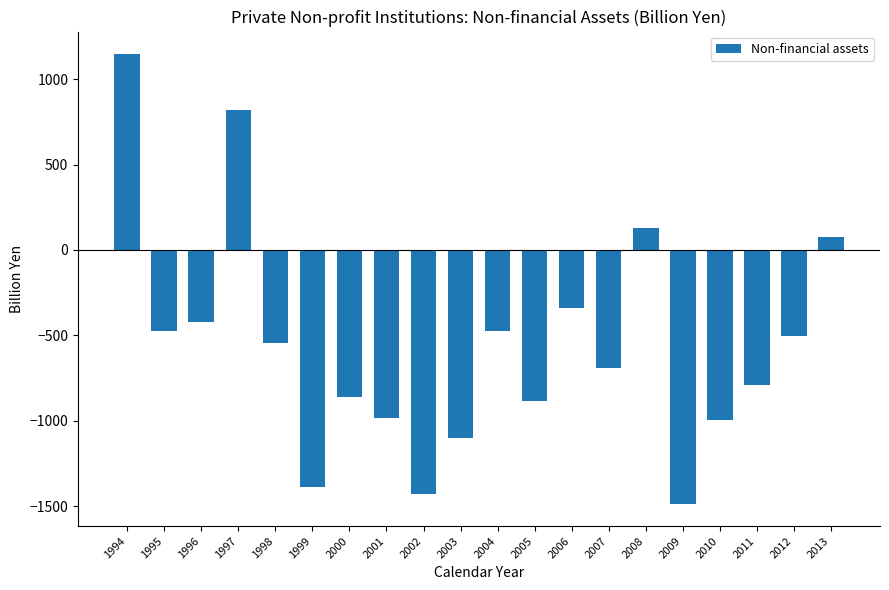

How many negative values are there?

16